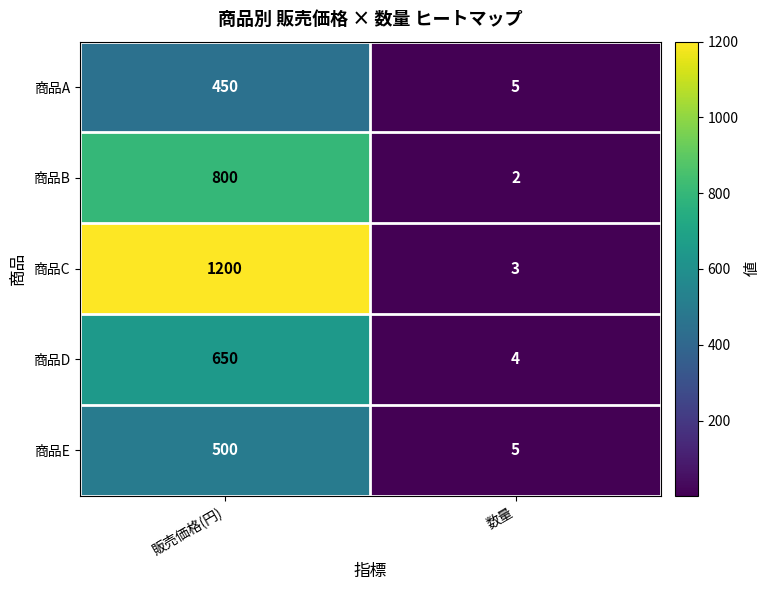

Rank the series by their maximum value, from lowest to highest.

商品A, 商品E, 商品D, 商品B, 商品C